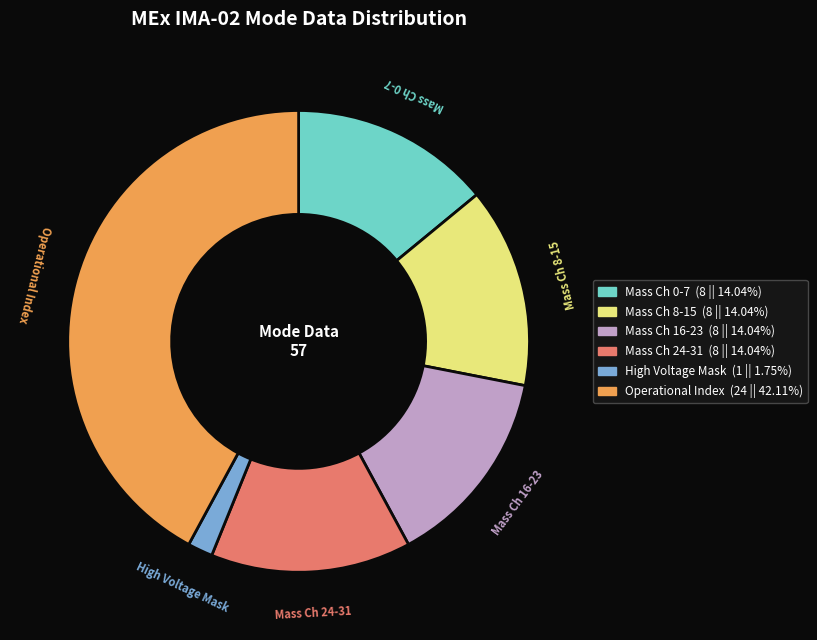

Is there any slice that represents more than half of the pie?

No